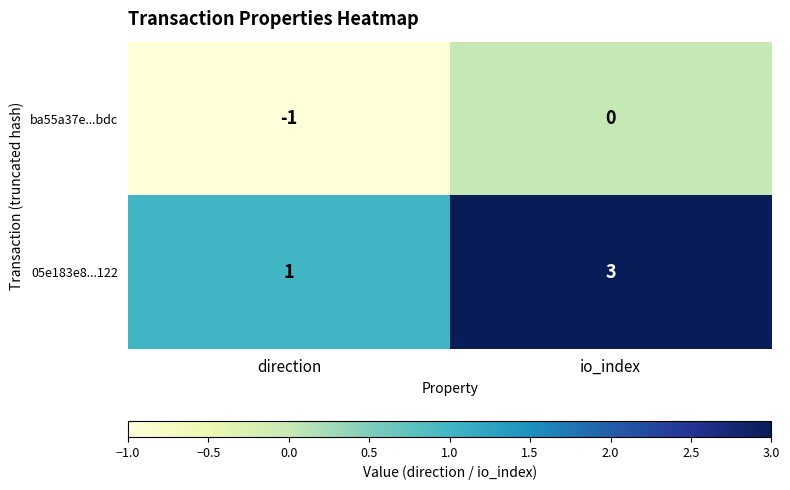

Which category has the highest value in the ba55a37e...bdc series?

io_index